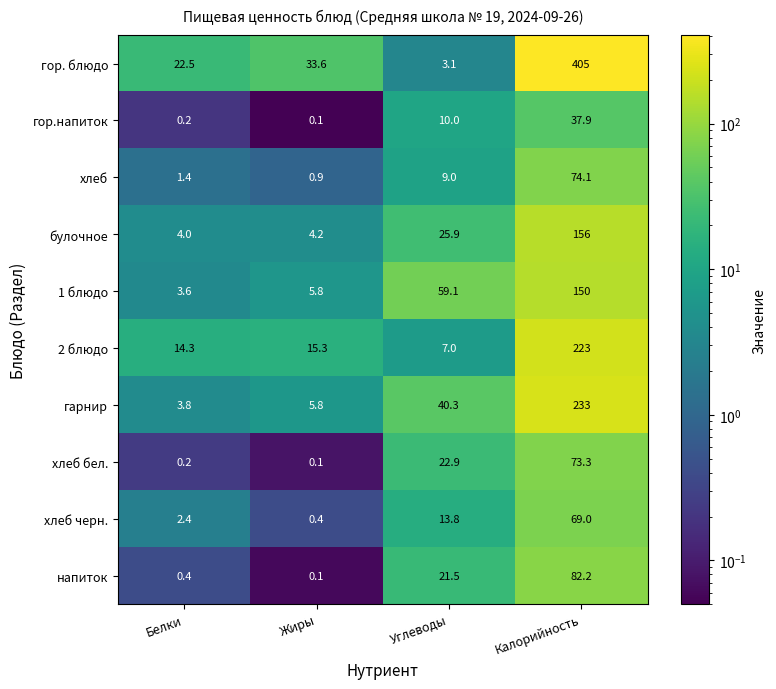

What is the minimum value shown in the chart?

0.1